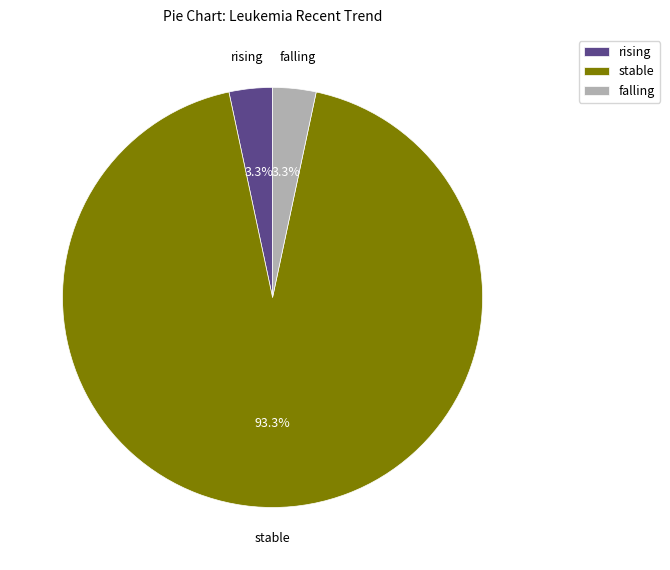

Count the number of slices in the pie.

3